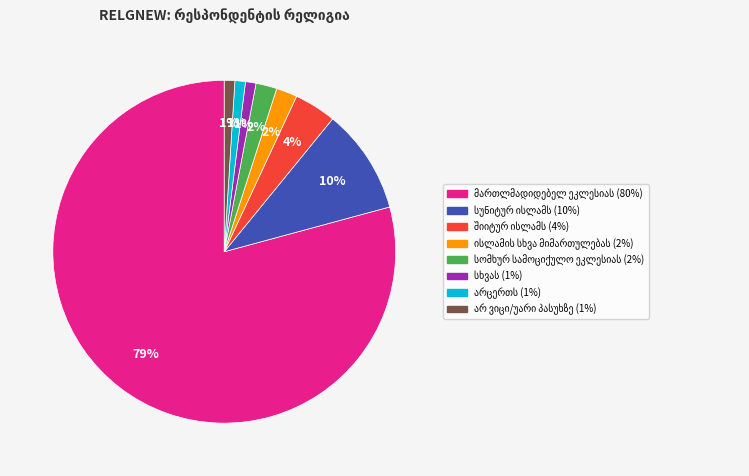

To the nearest percent, what is the difference between the largest and smallest slice percentages?

78%